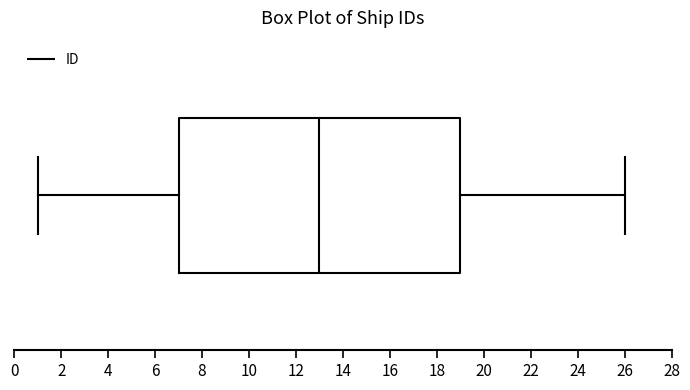

Transcribe this box plot: give where the median line is, the range the box spans, and where the two whiskers end, as read against the x-axis. The values are not printed on the chart, so give them approximately, as read against the axis.

median 13, box 7 to 19, whiskers 1 to 26